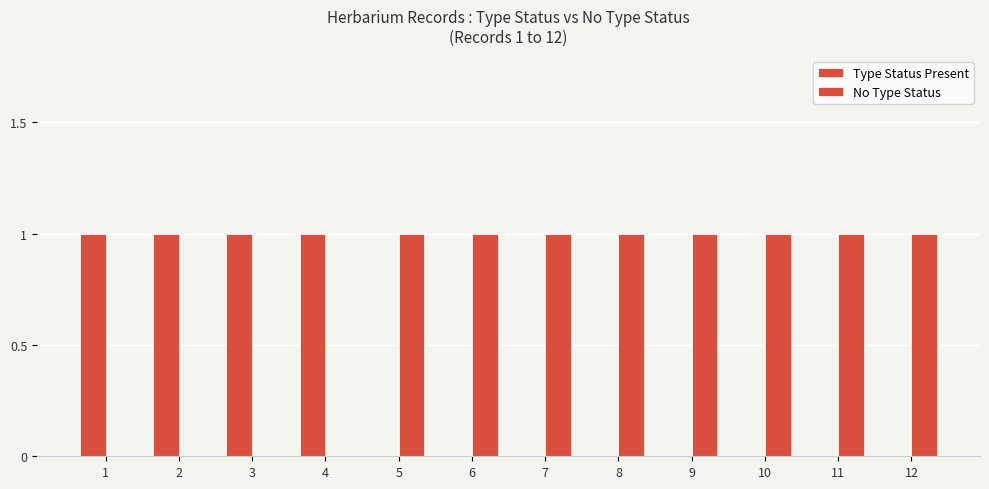

True or false: Type Status Present has a value of 0 at 10.

False